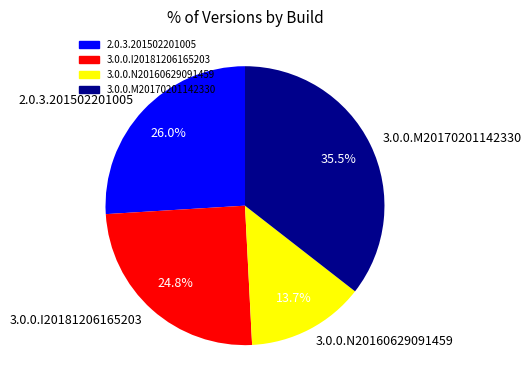

Which category has the smallest portion of the pie?

3.0.0.N20160629091459